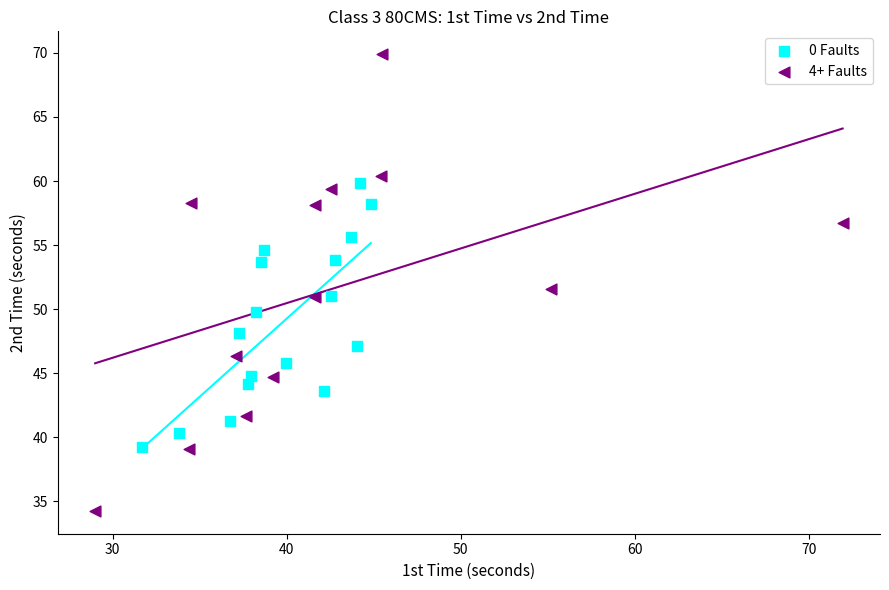

Which series contains the lowest Y value?

4+ Faults